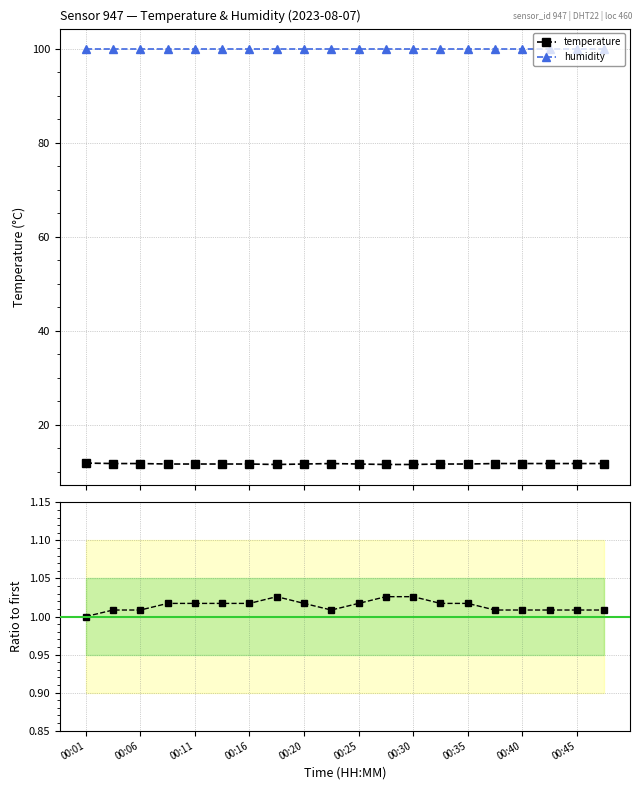

True or false: temperature has more than 0 points higher than both neighbors.

True